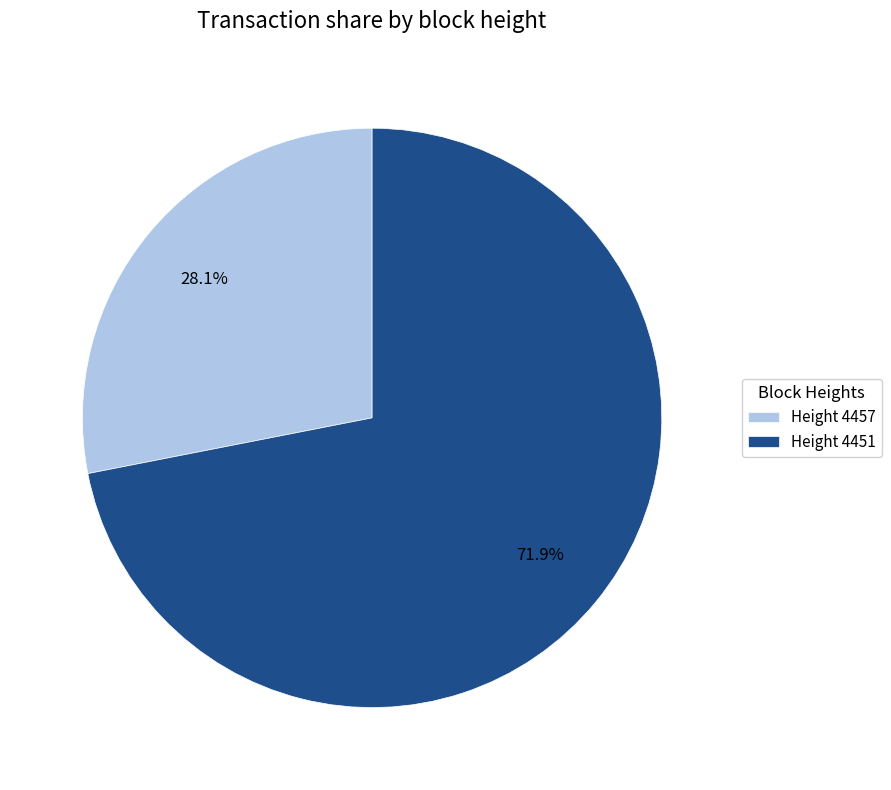

What percentage is NOT represented by Height 4451?

28.1%